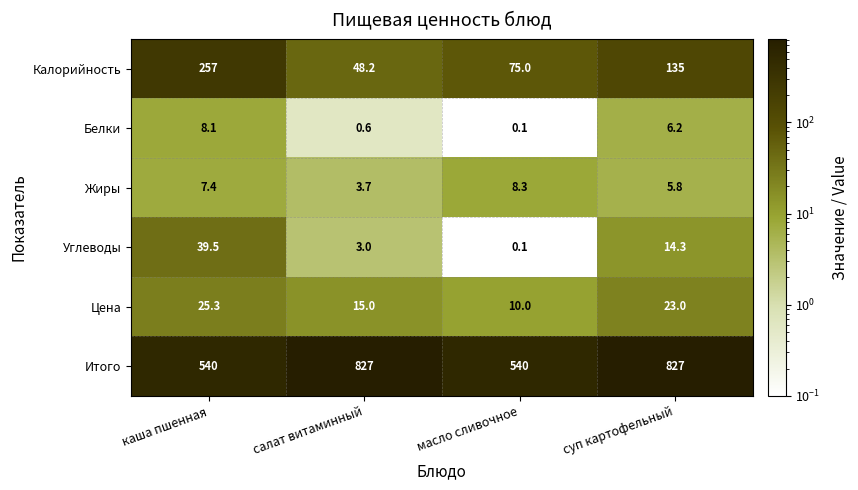

At which label is Цена closest to 17?

салат витаминный